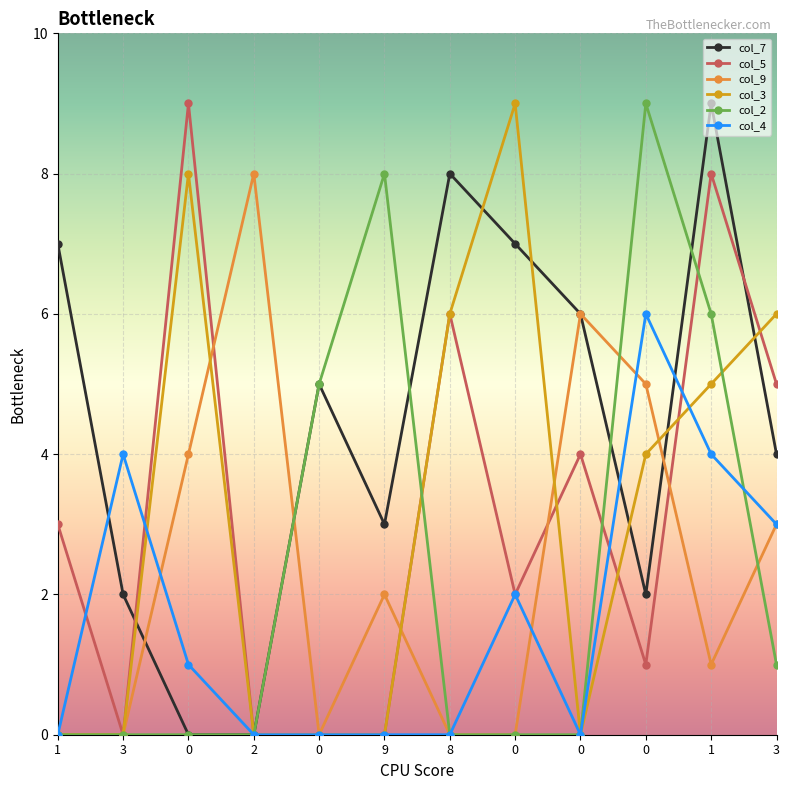

What is the difference between the col_7 values at 0 and 0?

1